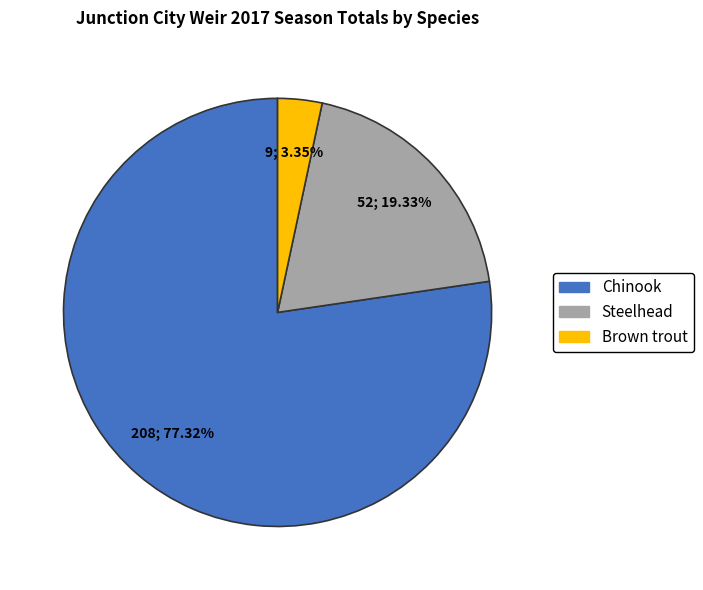

Is there any slice that represents more than half of the pie?

Yes